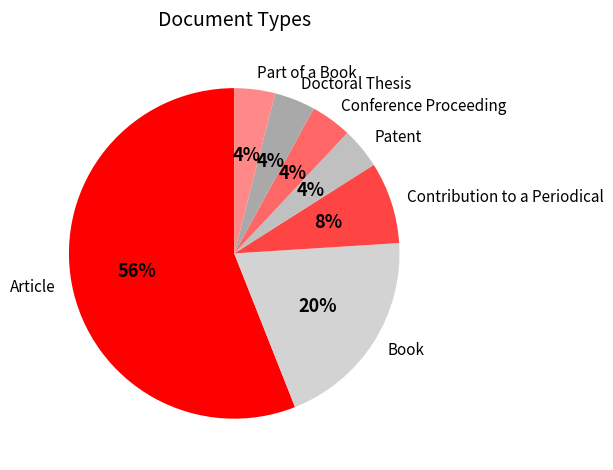

How many slices are in this pie chart?

7